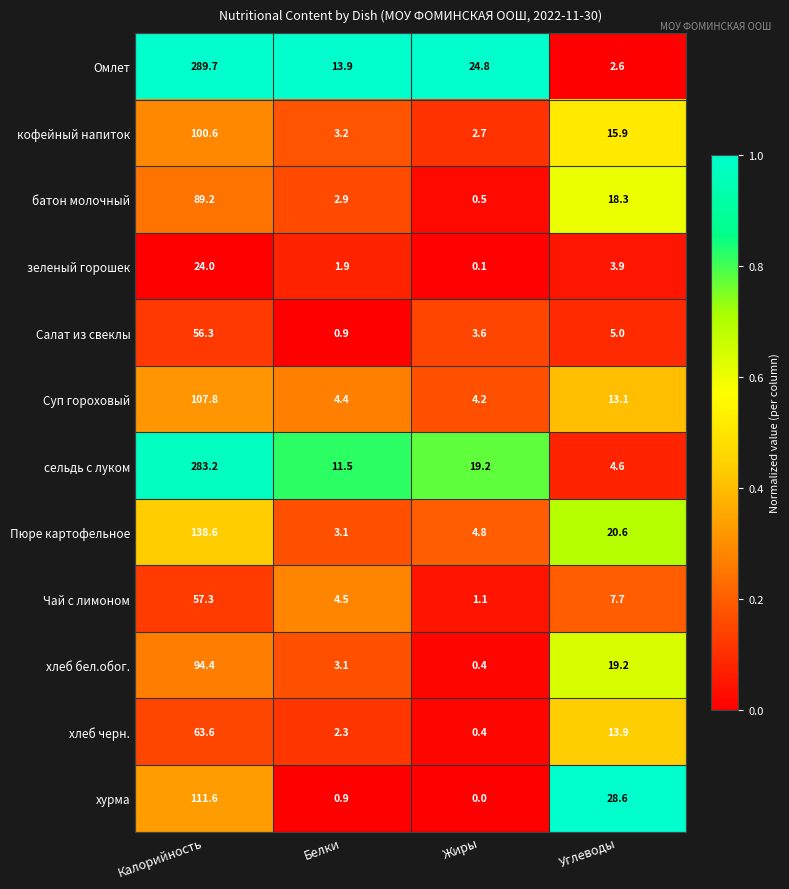

What is the spread (max minus min) of values at Углеводы?

26.0